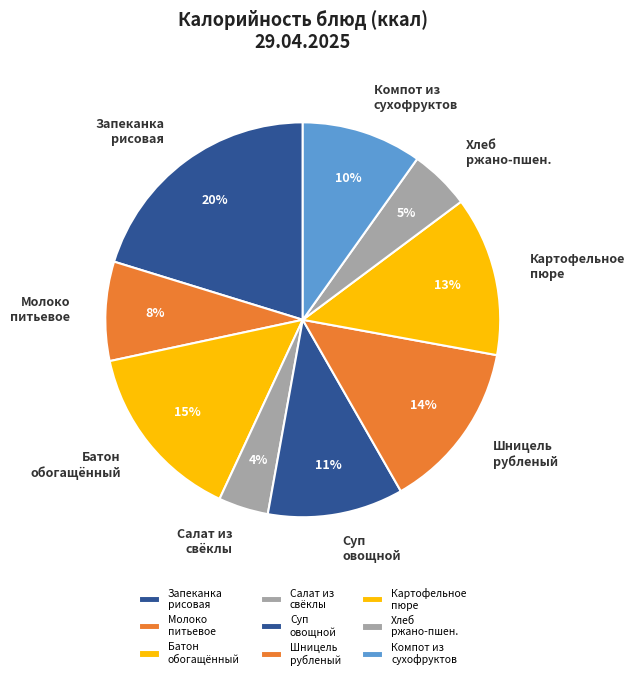

Rank the categories by value from lowest to highest.

Салат из свёклы, Хлеб ржано-пшен., Молоко питьевое, Компот из сухофруктов, Суп овощной, Картофельное пюре, Шницель рубленый, Батон обогащённый, Запеканка рисовая